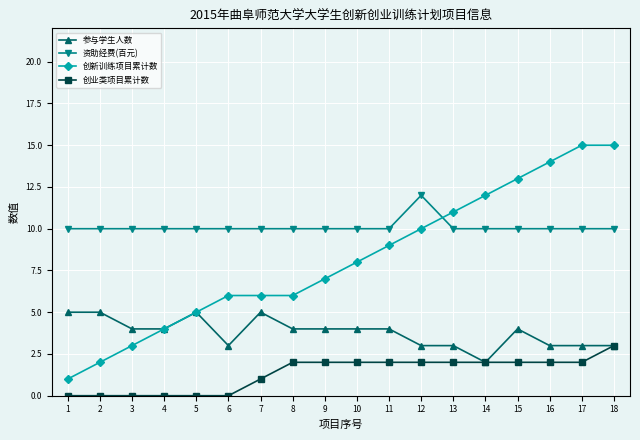

True or false: 资助经费(百元) and 参与学生人数 cross at least once.

False